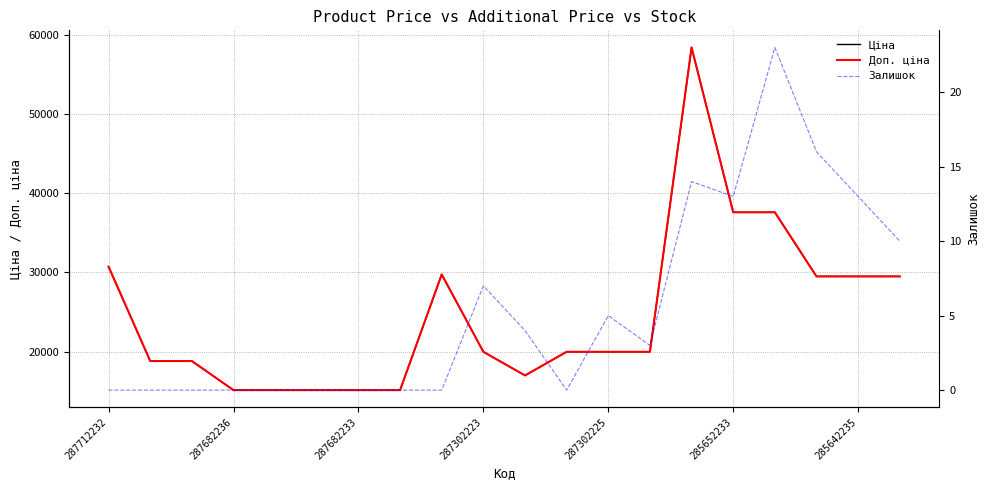

Is it true that Залишок equals 3.0 at 13?

True